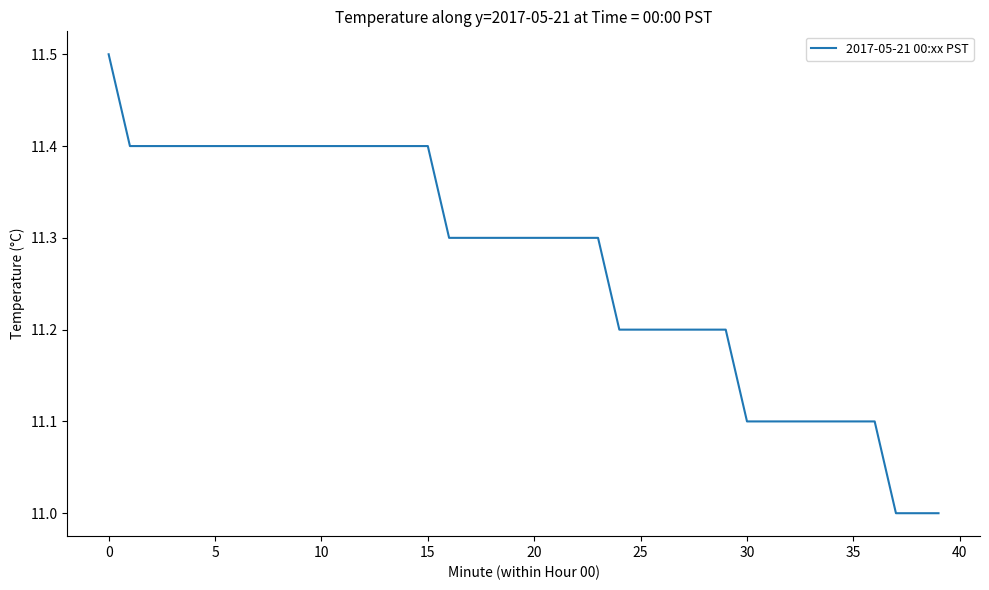

Reading left to right, extract all data points from this chart.

11.5	11.4	11.4	11.4	11.4	11.4	11.4	11.4	11.4	11.4	11.4	11.4	11.4	11.4	11.4	11.4	11.3	11.3	11.3	11.3	11.3	11.3	11.3	11.3	11.2	11.2	11.2	11.2	11.2	11.2	11.1	11.1	11.1	11.1	11.1	11.1	11.1	11.0	11.0	11.0